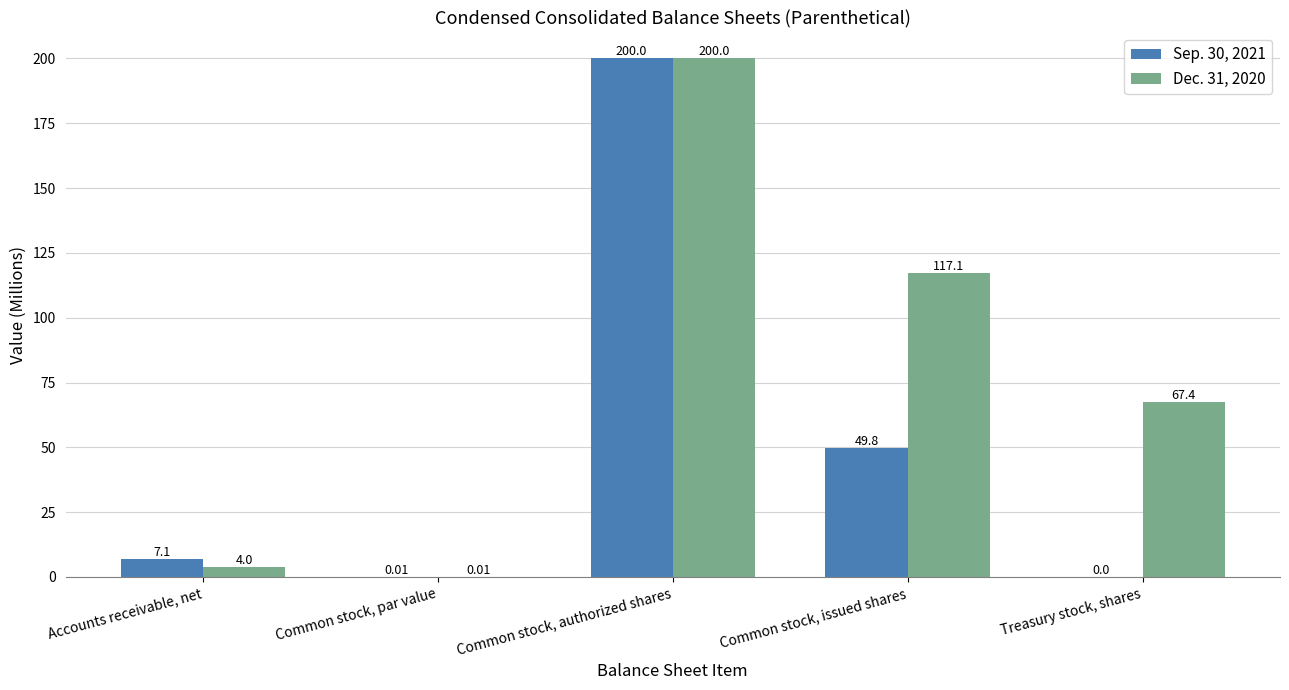

Are the bars grouped side by side (vs. stacked)?

Yes